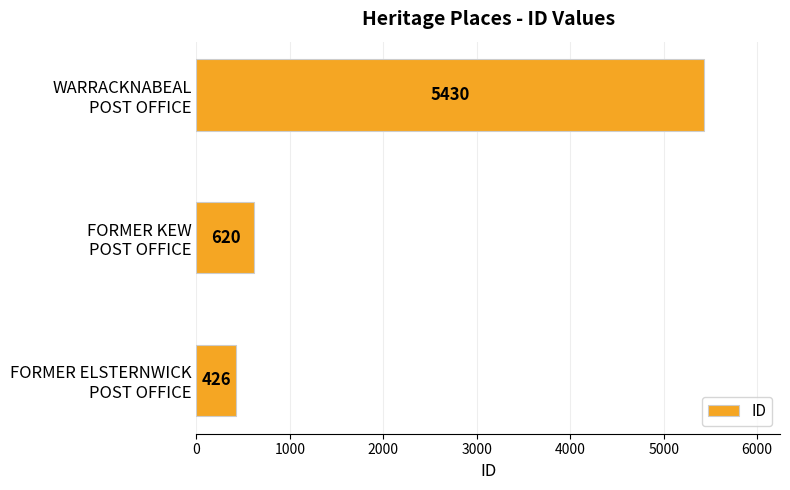

List the labels in order of value, largest first.

WARRACKNABEAL
POST OFFICE, FORMER KEW
POST OFFICE, FORMER ELSTERNWICK
POST OFFICE